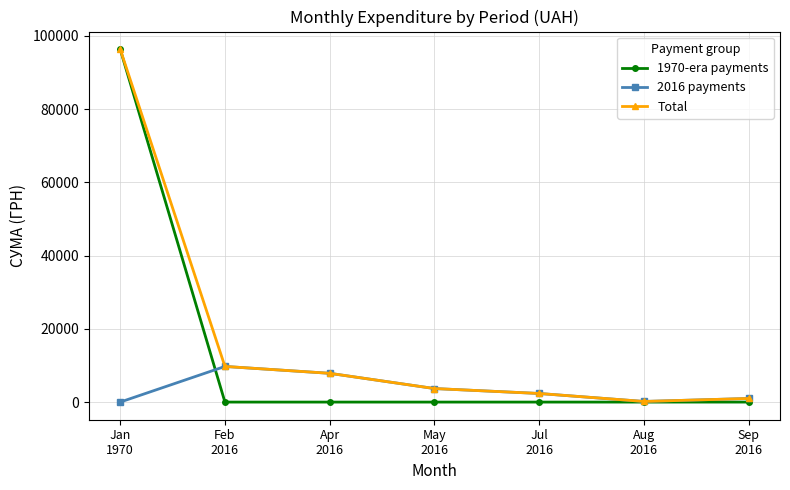

The 2016 payments series shows 0.0 at Jan
1970. True or false?

True